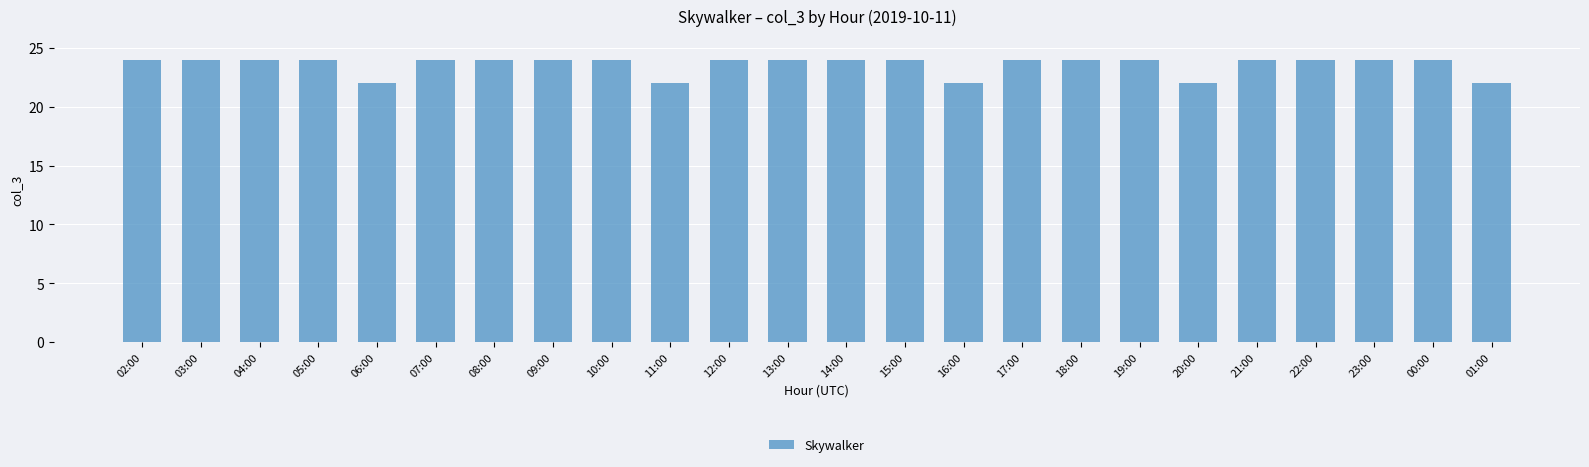

The value at 20:00 is 22. True or false?

True